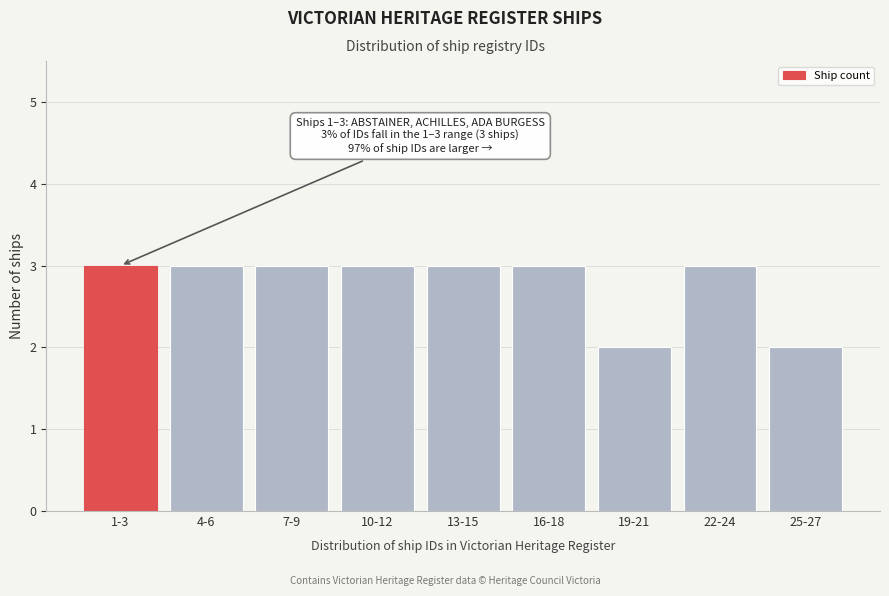

Reading right to left, extract all data points from this chart.

25-27=2	22-24=3	19-21=2	16-18=3	13-15=3	10-12=3	7-9=3	4-6=3	1-3=3